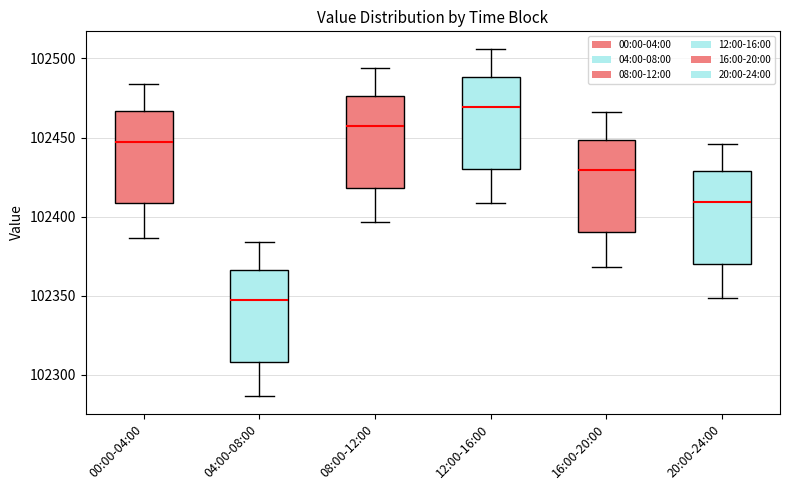

Which box has the highest median line?

12:00-16:00